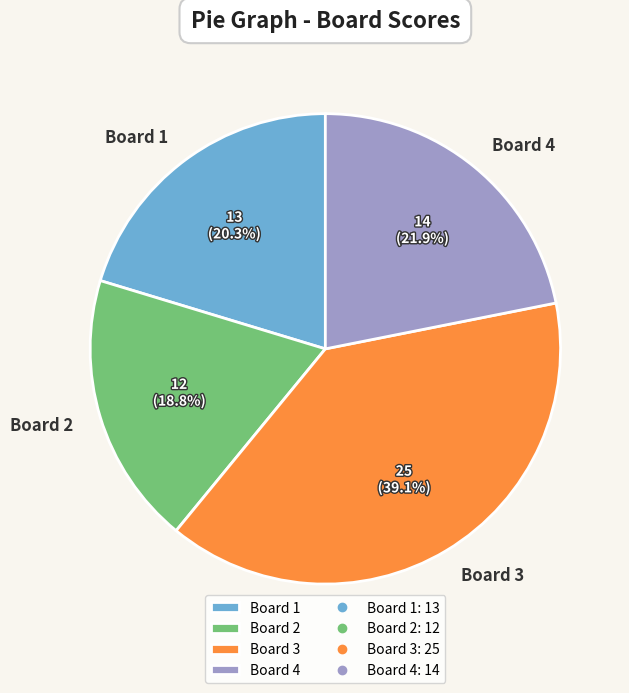

What is the ratio of the value at Board 3 to the value at Board 2?

2.1